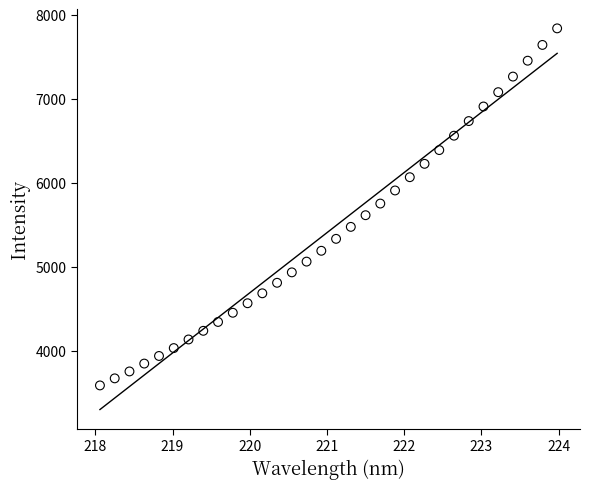

What is the range of X values (max minus min)?

5.9